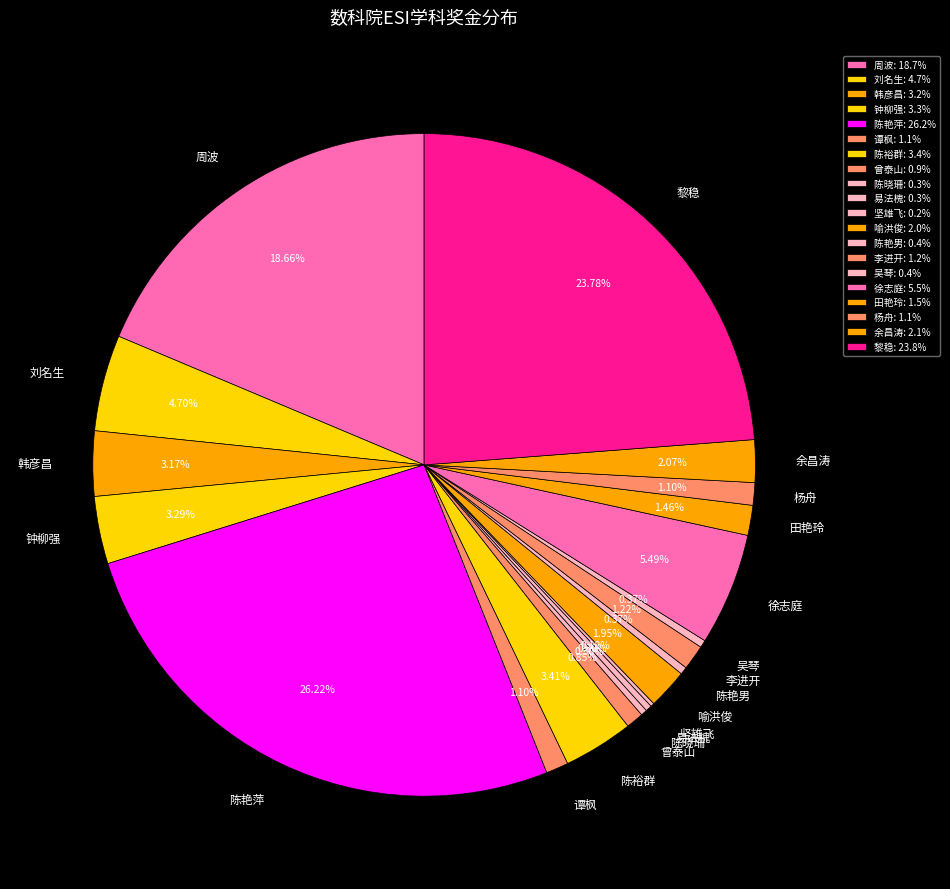

Between 吴琴 and 韩彦昌, which is larger?

韩彦昌